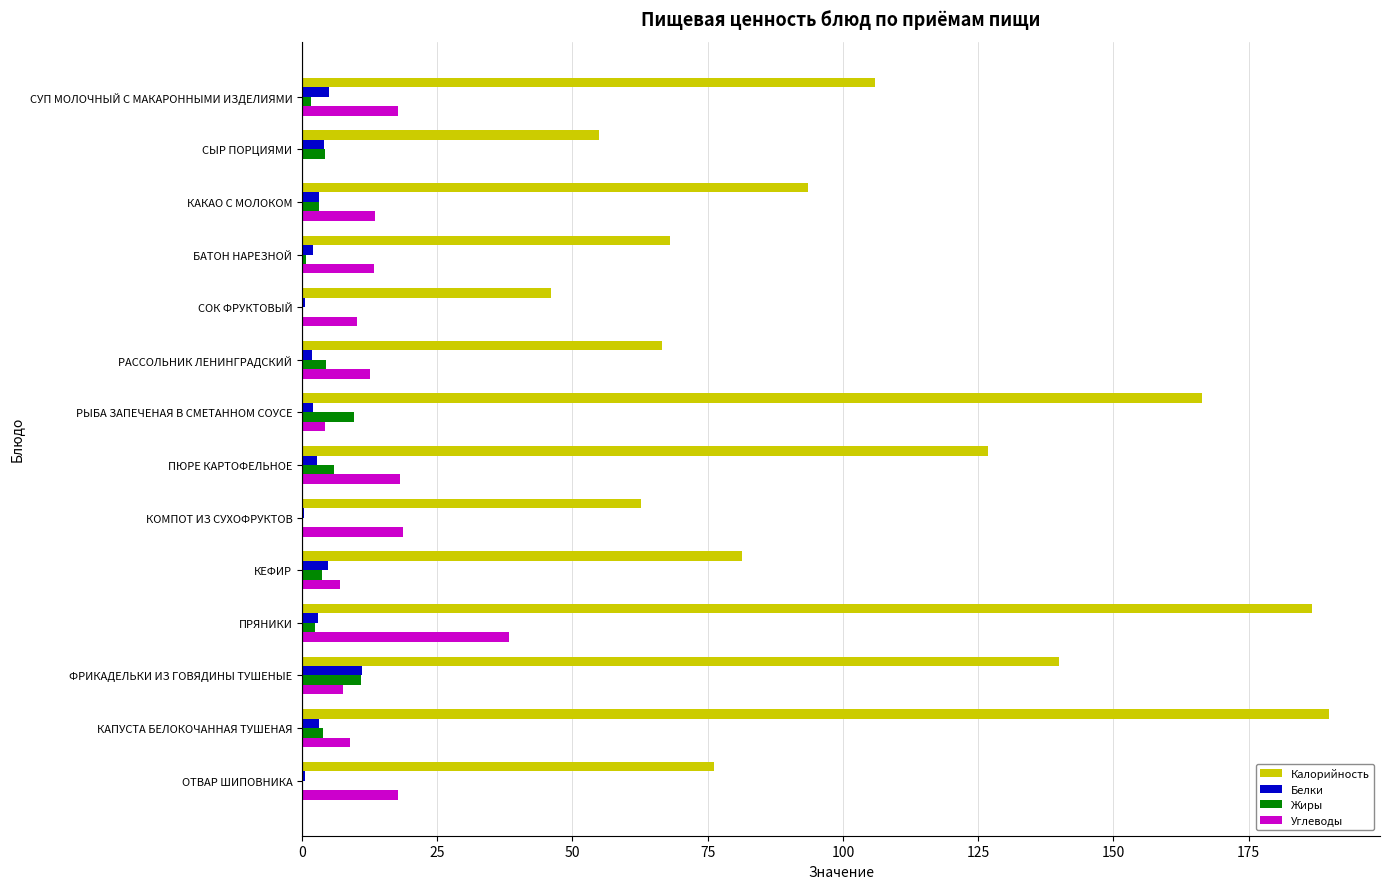

The Калорийность series shows 218.9 at ПЮРЕ КАРТОФЕЛЬНОЕ. True or false?

False